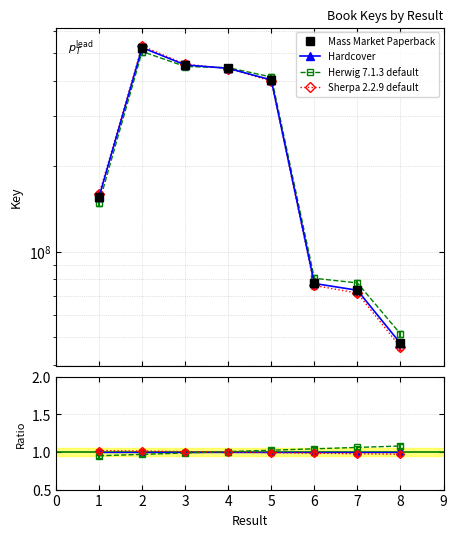

What is the value of the Herwig 7.1.3 default point at the 1st from the left?

0.9